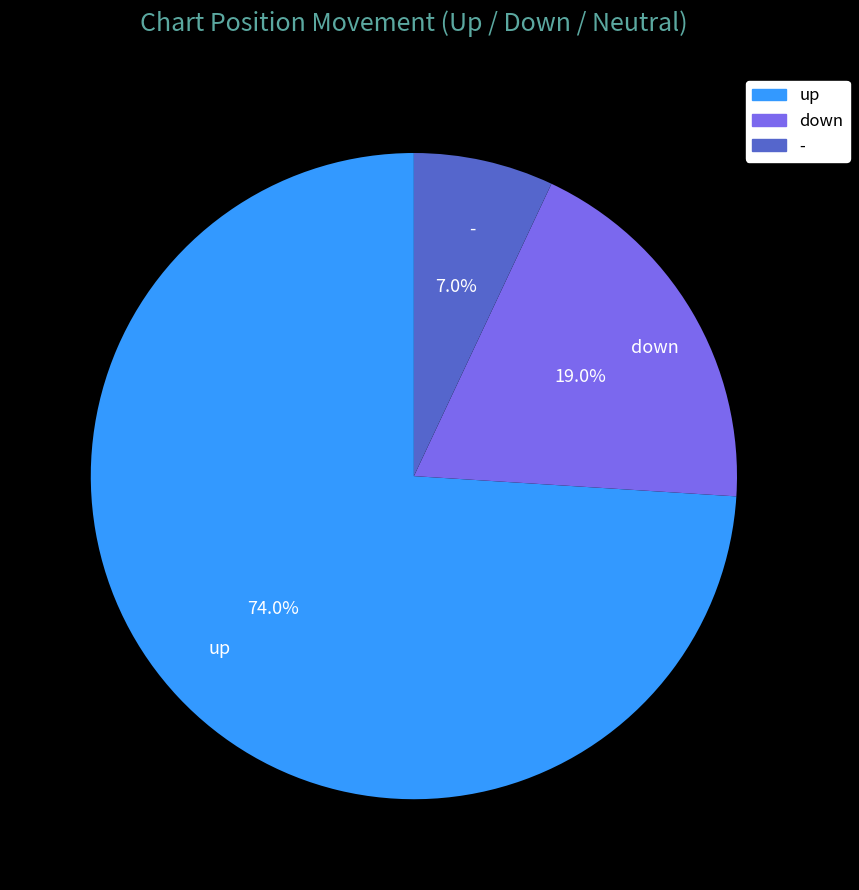

Rank the categories by value from highest to lowest.

up, down, -